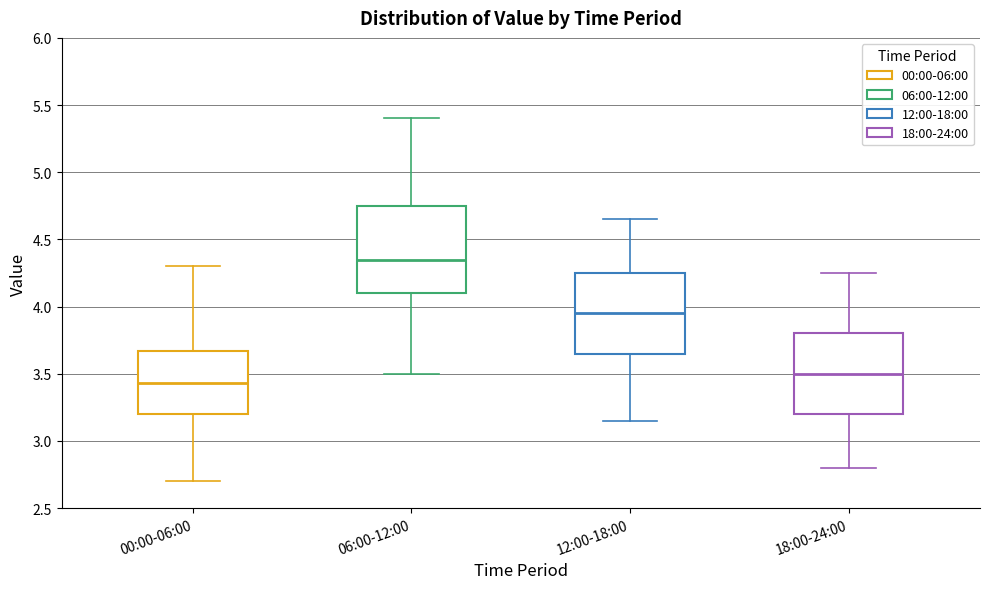

Reading left to right, read every box against the y-axis: the position of its median line, the range the box covers, and the ends of its whiskers. The values are not printed on the chart, so give them approximately, as read against the axis.

00:00-06:00: median 3.45, box 3.20 to 3.65, whiskers 2.70 to 4.30
06:00-12:00: median 4.35, box 4.10 to 4.75, whiskers 3.50 to 5.40
12:00-18:00: median 3.95, box 3.65 to 4.25, whiskers 3.15 to 4.65
18:00-24:00: median 3.50, box 3.20 to 3.80, whiskers 2.80 to 4.25